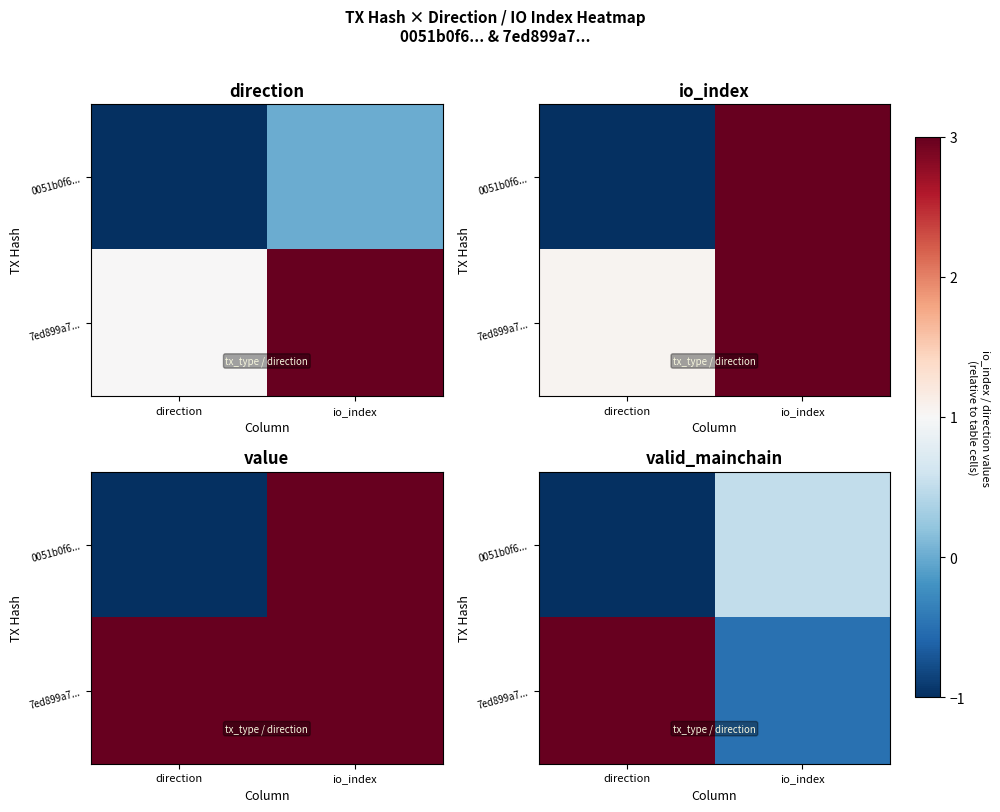

True or false: 7ed899a7... has a value of 2 at io_index.

False